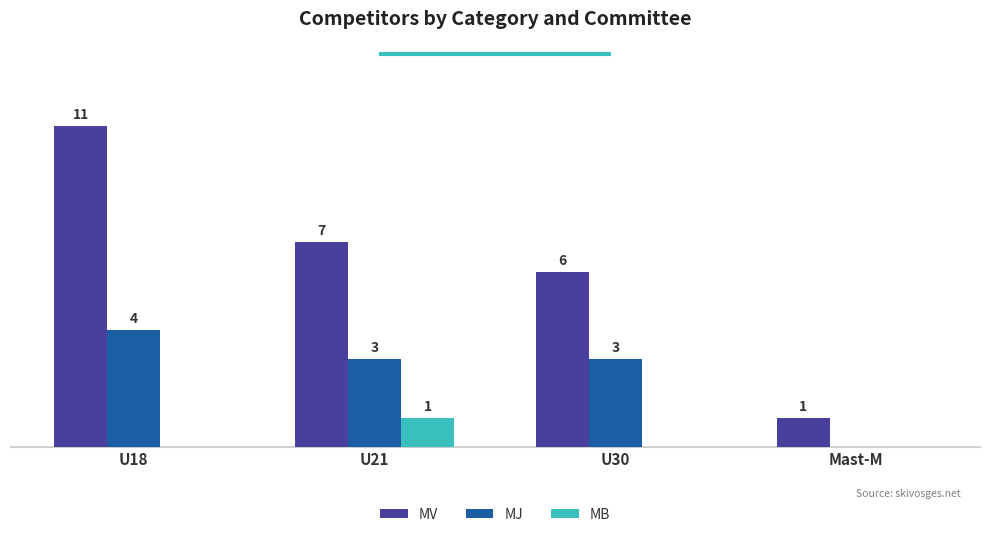

At which label does MJ reach its peak?

U18